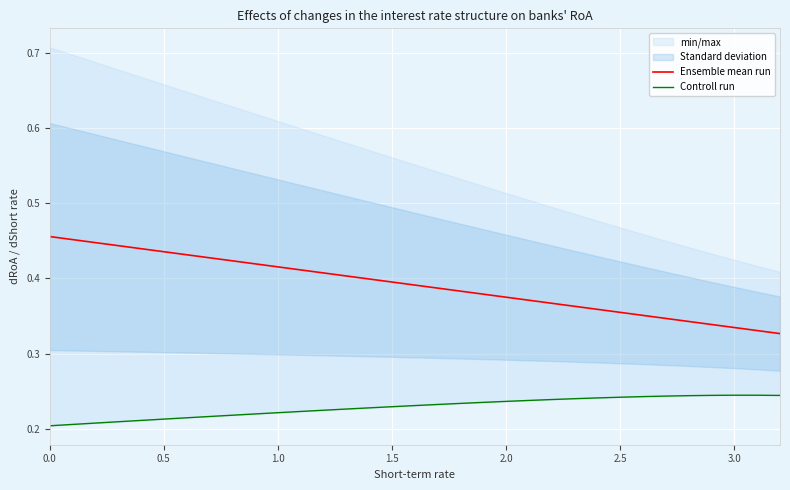

Count the Ensemble mean run values in the range 0 to 1.

33